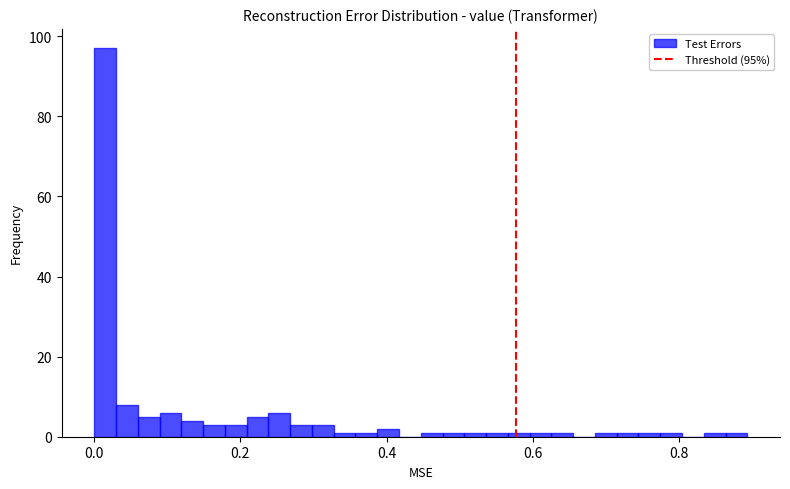

Around what value on the x-axis is the tallest bar? Give the approximate position of its centre, as read against the axis.

0.02